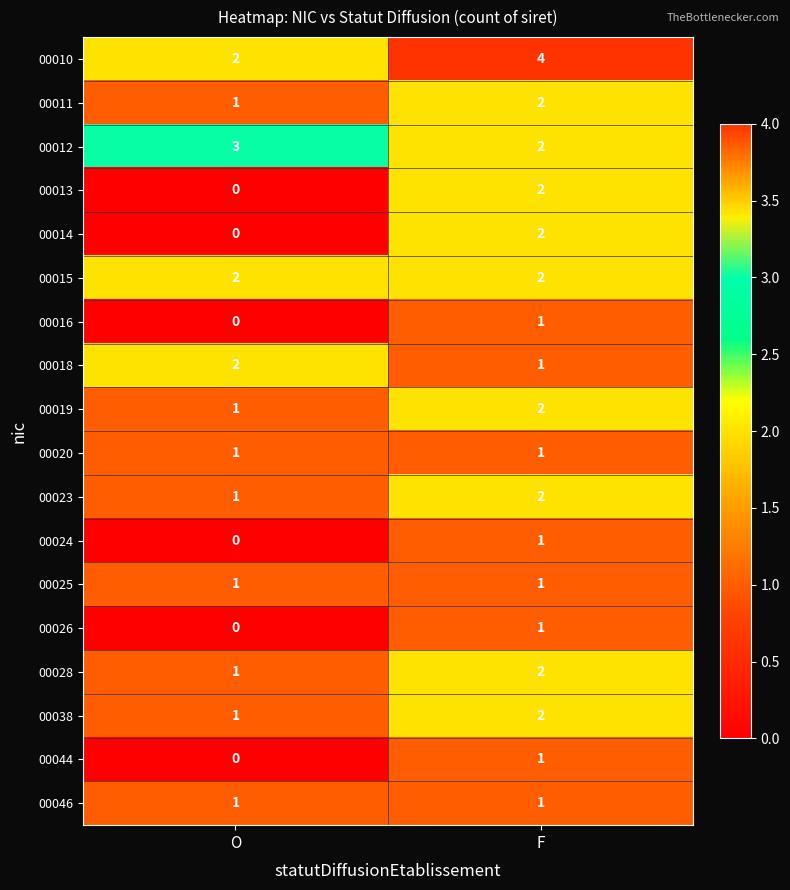

Is it true that 00016 equals 1 at O?

False